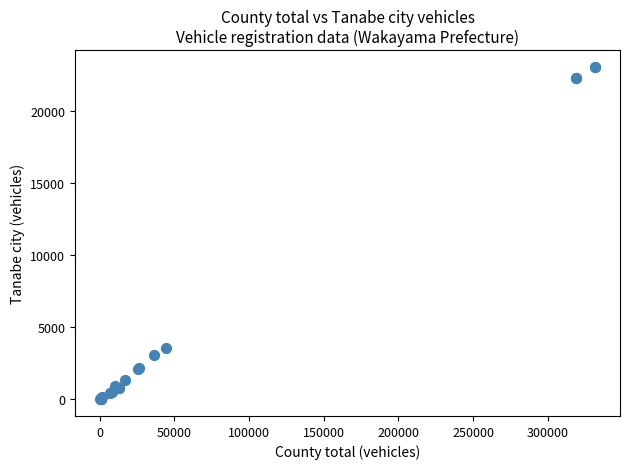

What Y value in the scatter plot is closest to 11553?

3567